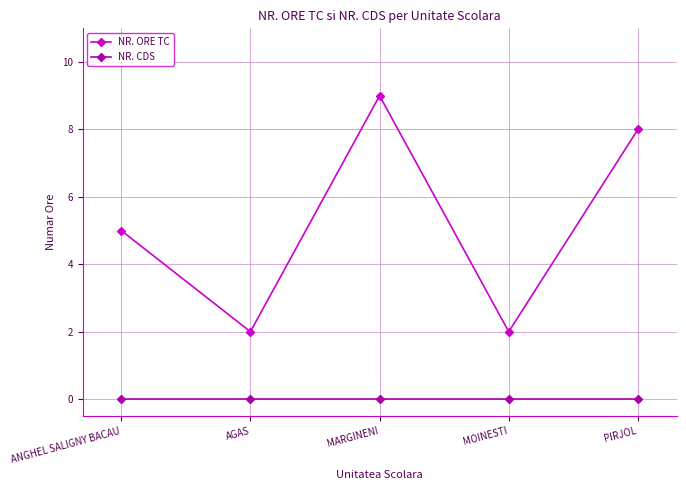

What is the sum of the NR. ORE TC values at MARGINENI and ANGHEL SALIGNY BACAU?

14